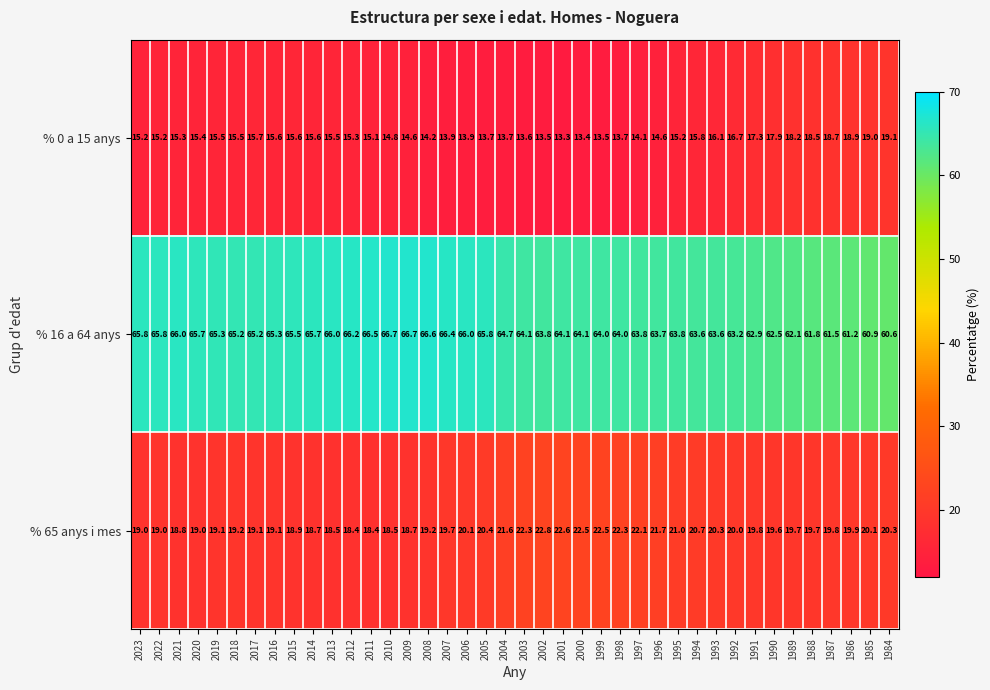

What is the difference between the % 16 a 64 anys values at 2016 and 1992?

2.1